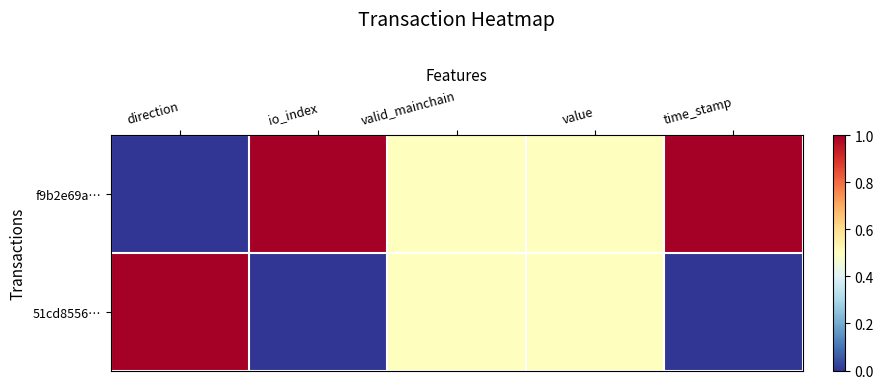

Rank the series by their average value, from highest to lowest.

f9b2e69a…, 51cd8556…